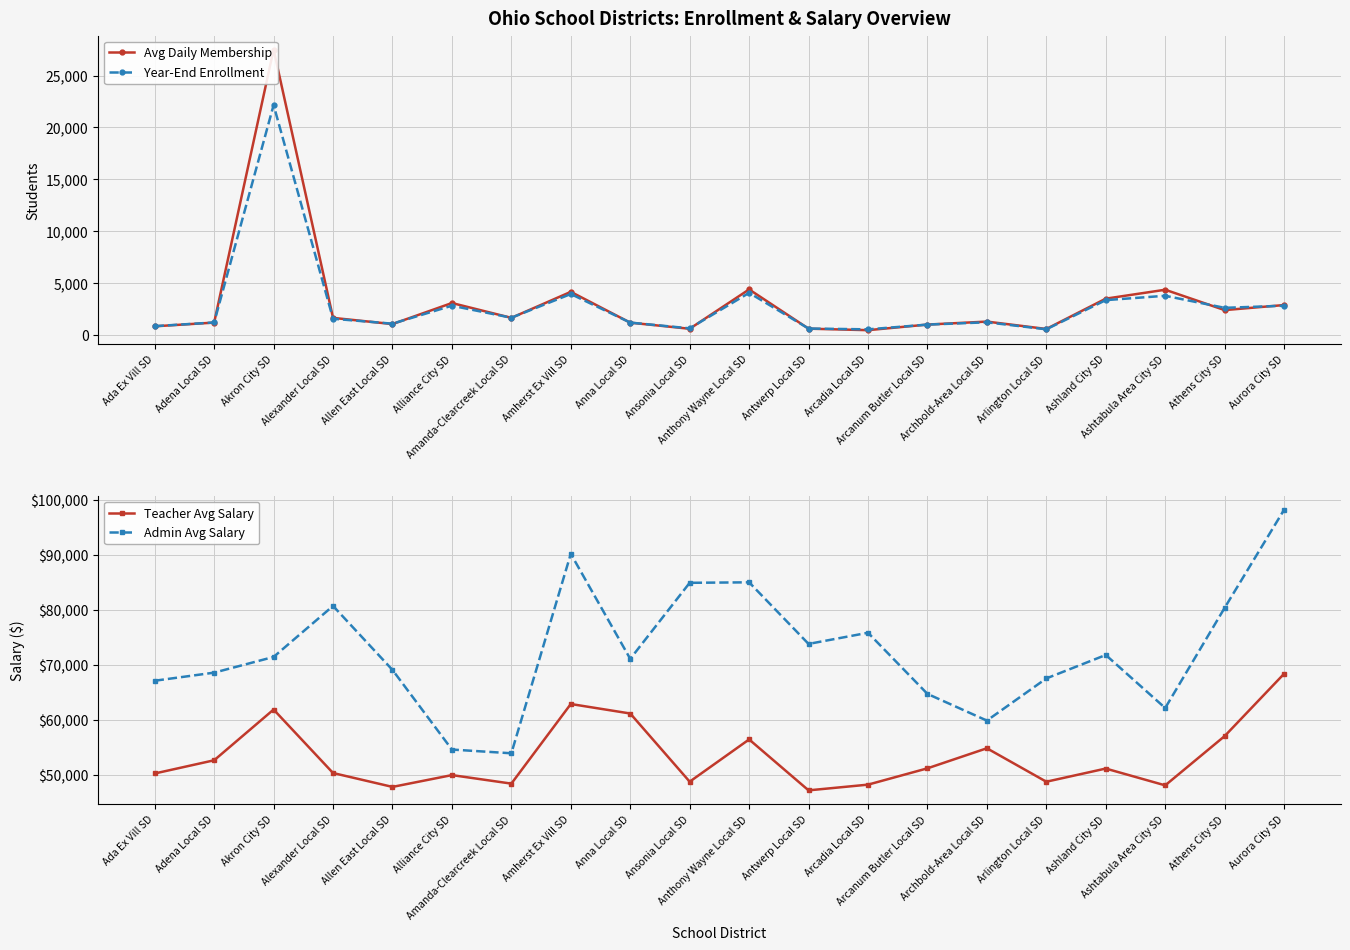

At how many categories does at least one series exceed 87389?

2